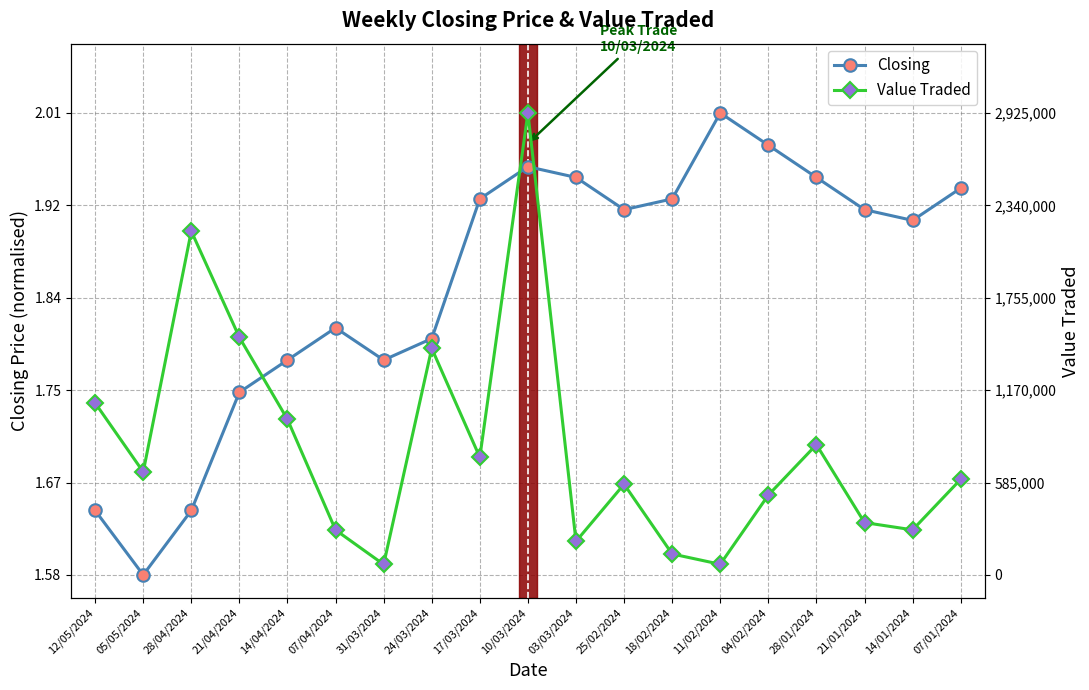

Rank the series at 28/01/2024 from highest to lowest value.

Closing, Value Traded